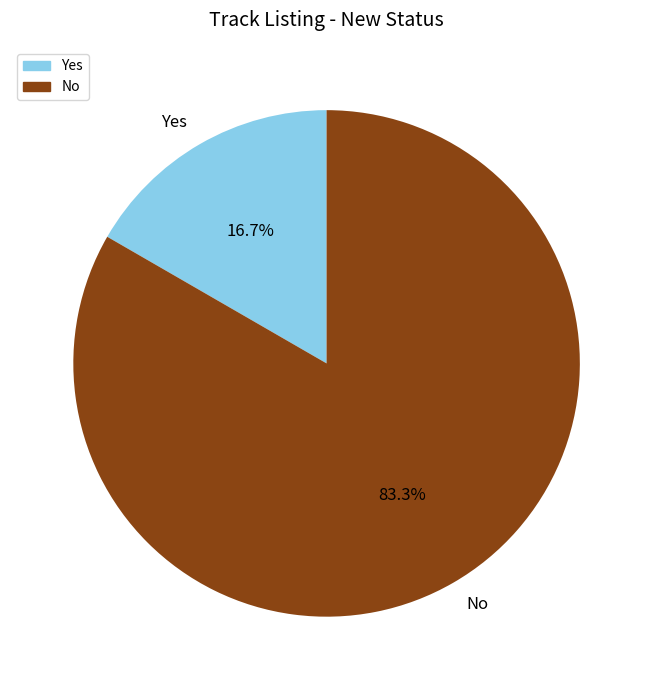

What is the total percentage of Yes and No?

100.0%